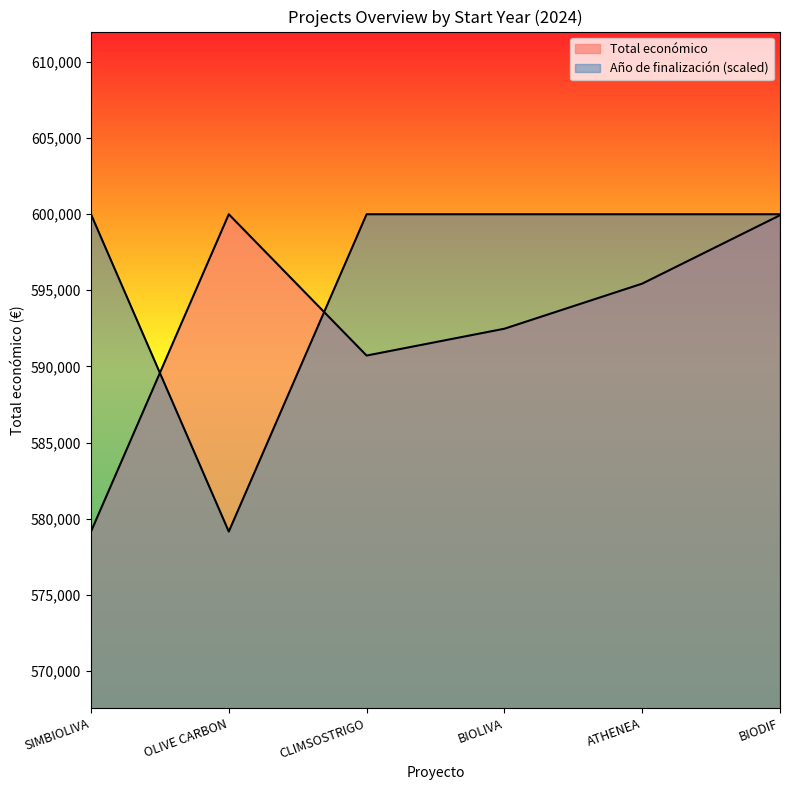

At which category does Año de finalización reach its first local valley?

OLIVE CARBON